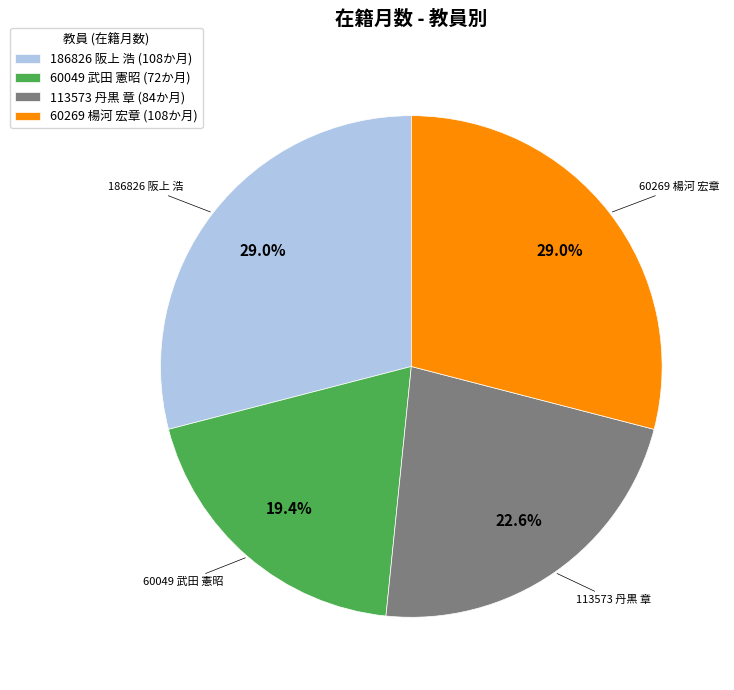

What is the smallest slice in the pie chart?

60049 武田 憲昭